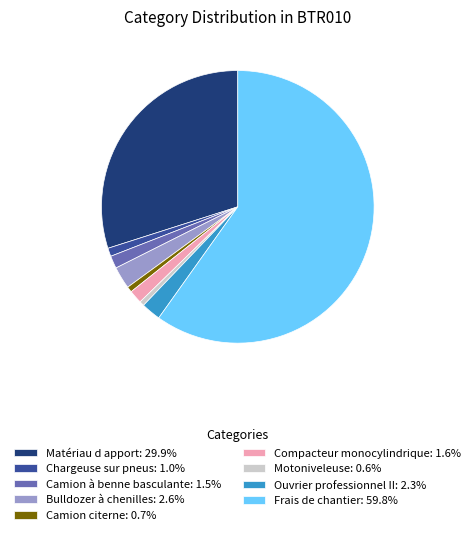

Is the sum of Ouvrier professionnel II: 2.3% and Compacteur monocylindrique: 1.6% greater than half?

No